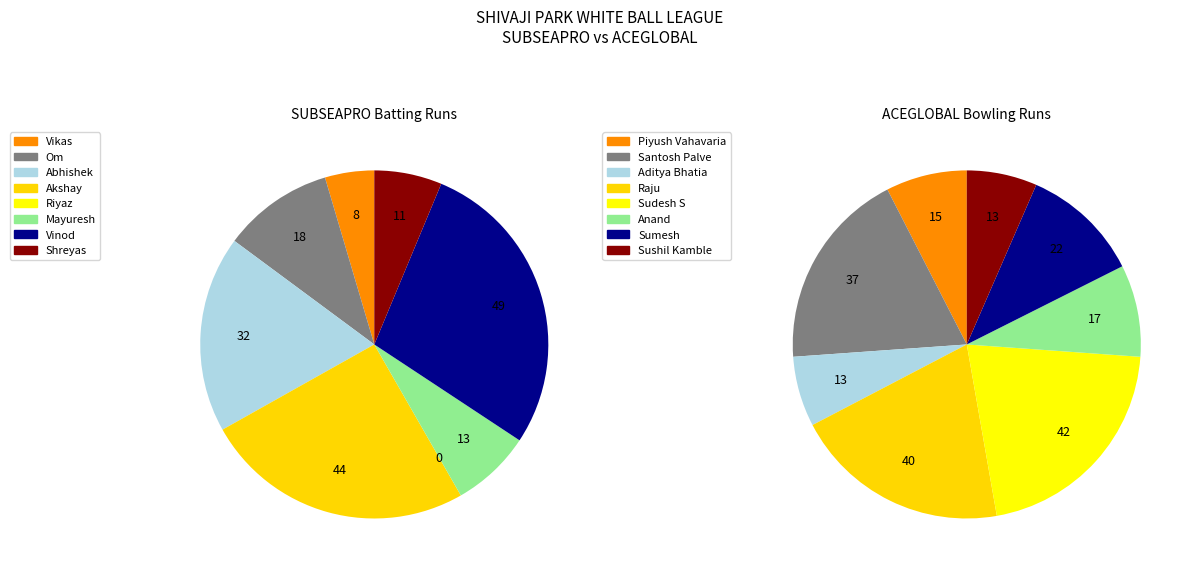

To the nearest percent, what percentage of the pie is 4?

21%